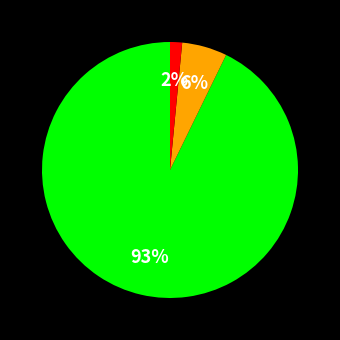

To the nearest percent, what is the average slice percentage?

33%